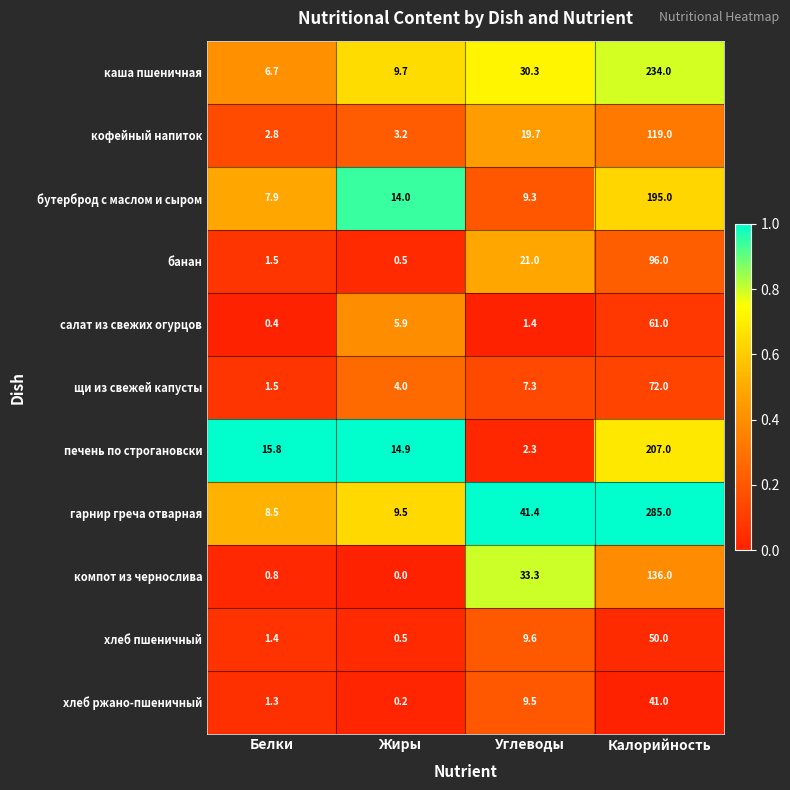

Which series has the widest spread of values?

гарнир греча отварная